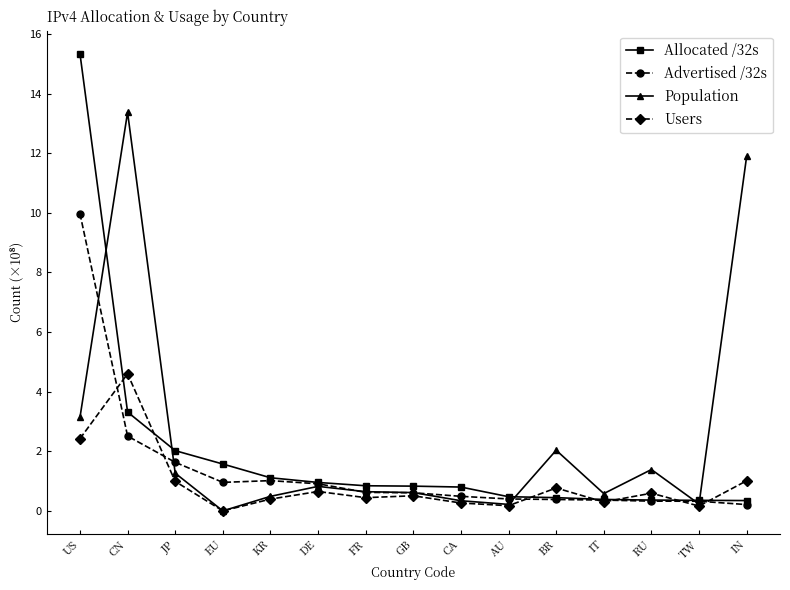

Which series has the largest range (max minus min)?

Allocated /32s